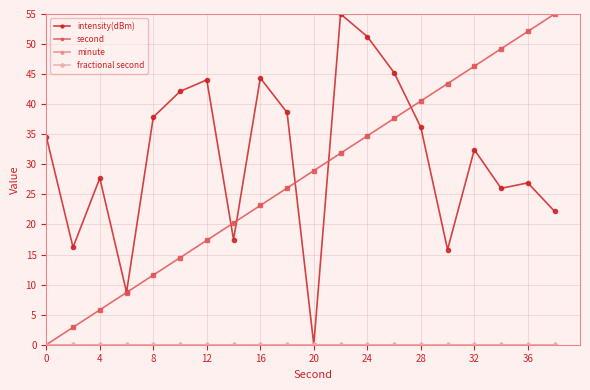

Is this an area chart (filled region under the line)?

No